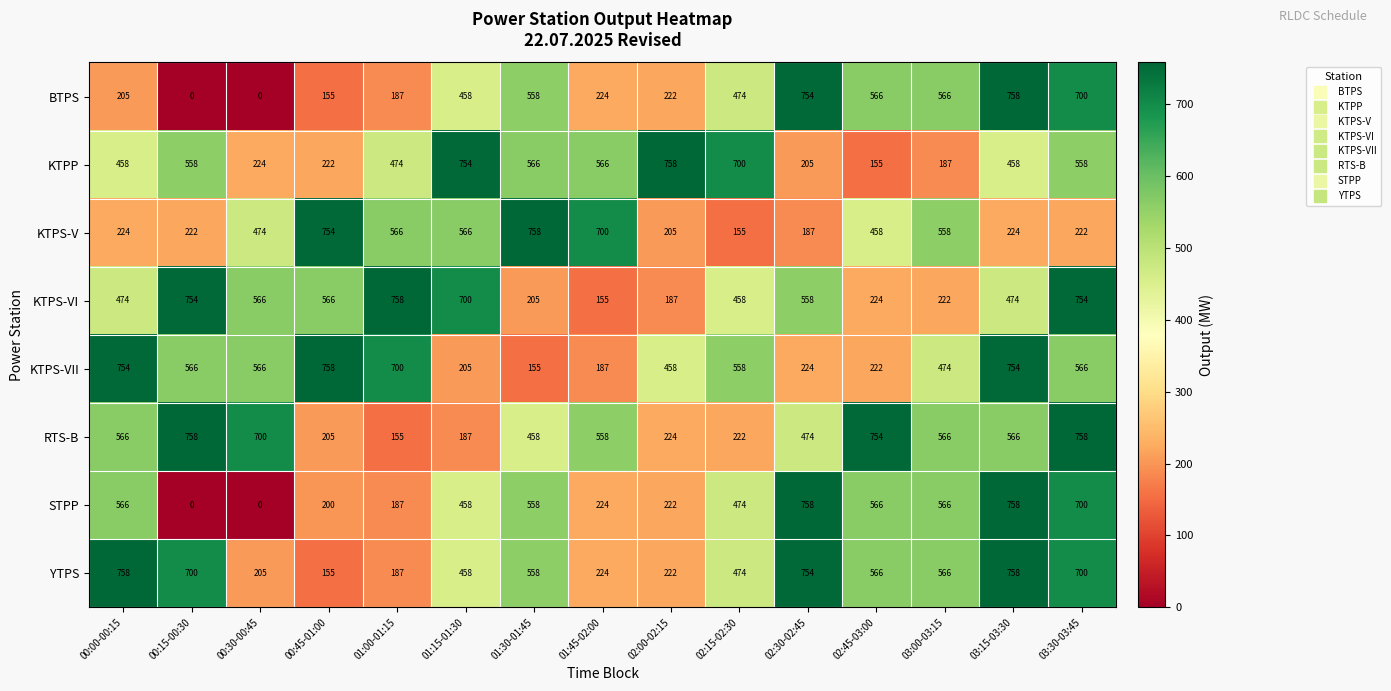

Is the value of YTPS at 00:30-00:45 greater than the value of KTPS-VII at 02:15-02:30?

No